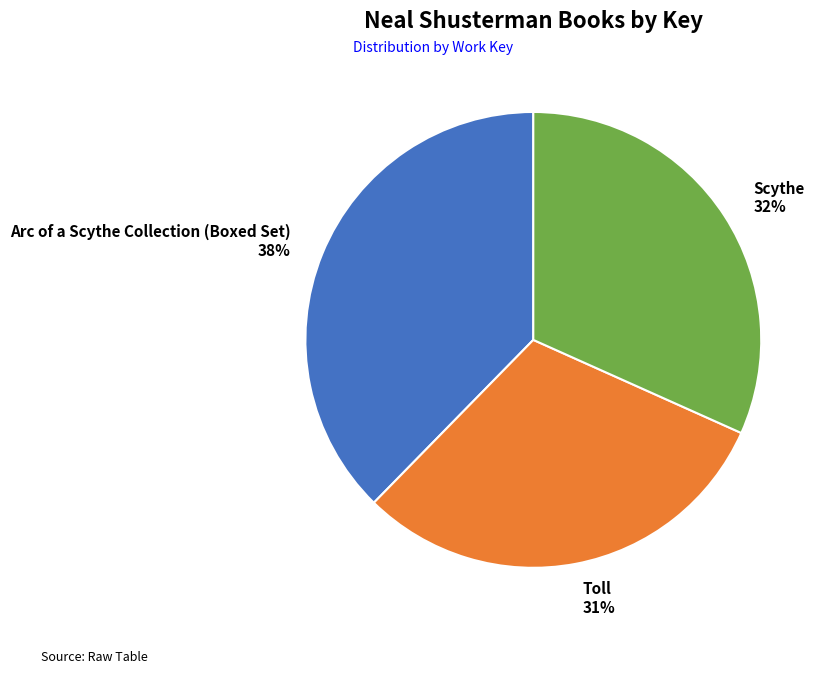

Do Scythe and Toll together represent more than half of the pie?

Yes